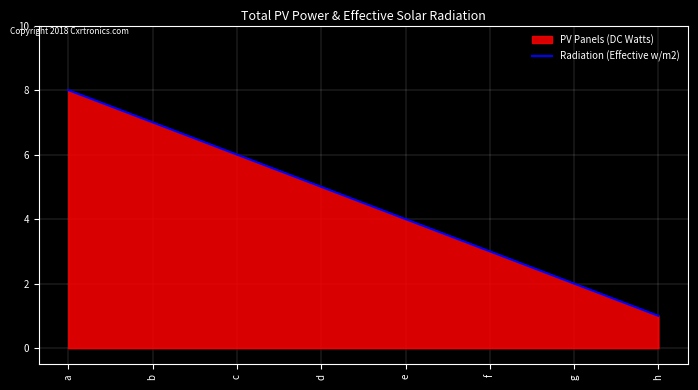

What is the difference between the values at g and c?

4